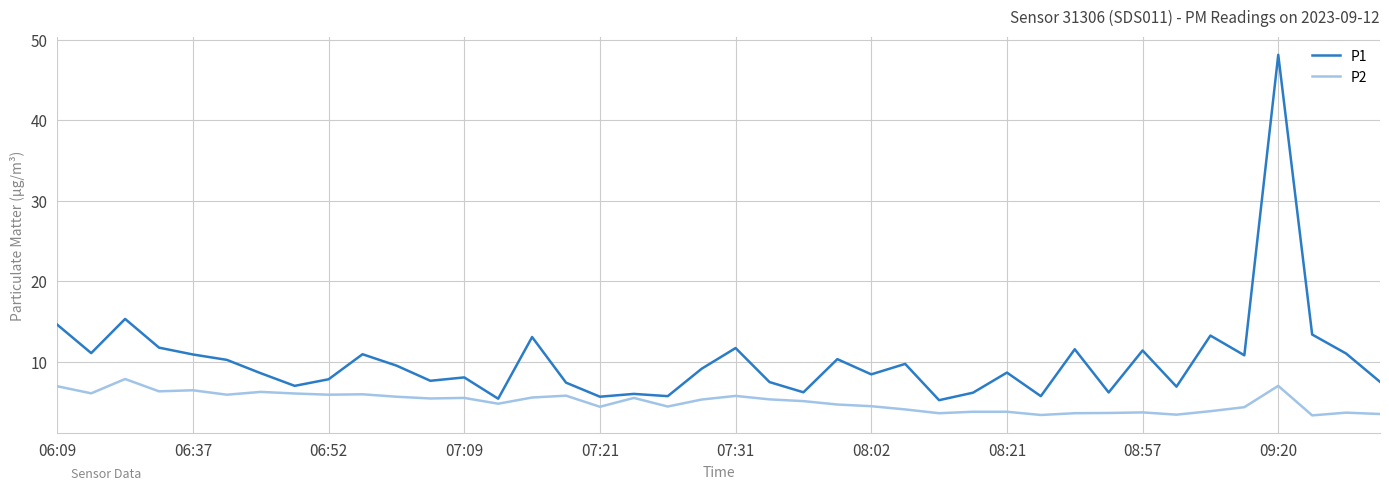

Which series has the widest spread of values?

P1